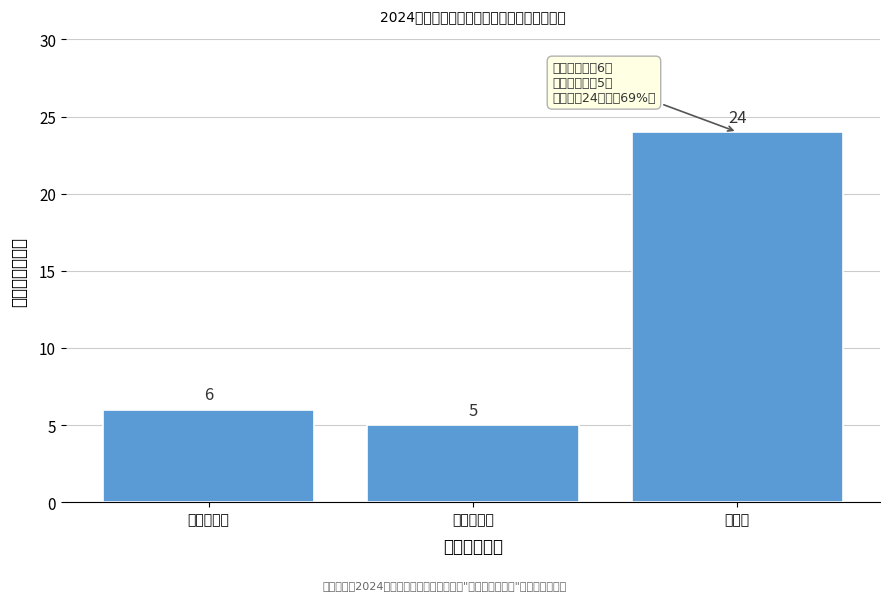

Reading left to right, what are all the values shown in this chart?

检查期合格=6	整改期合格=5	不合格=24